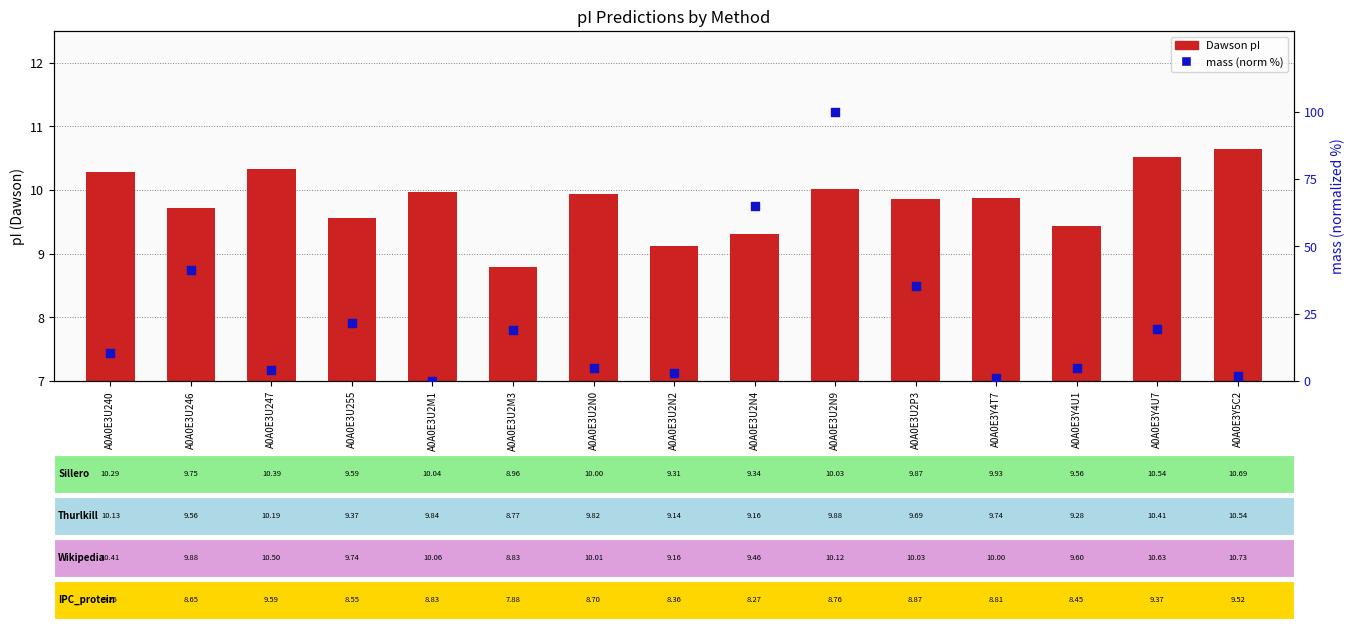

Which series has the largest total across all categories?

mass (normalized %)